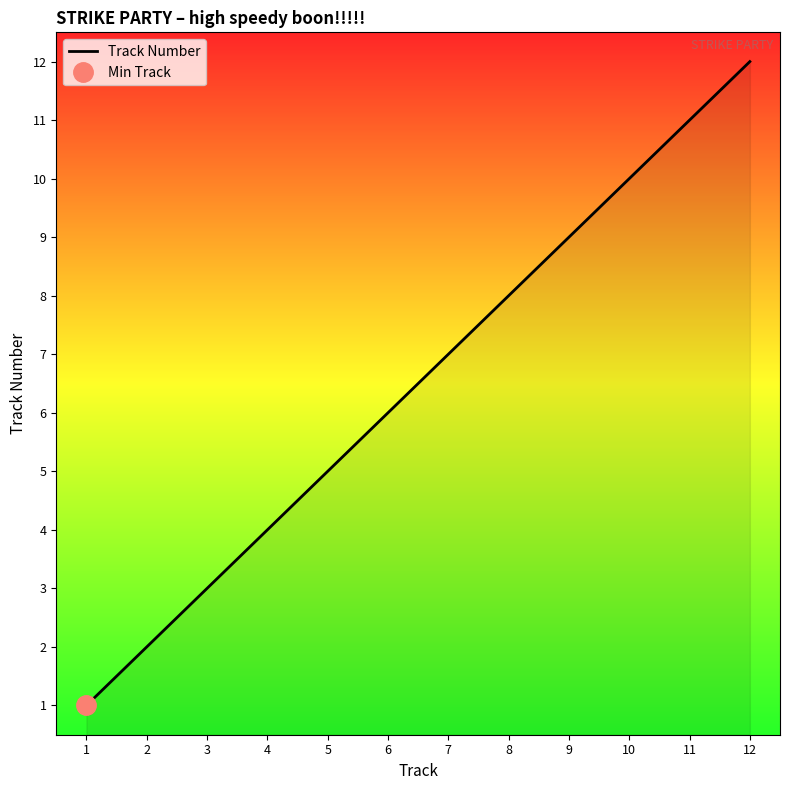

What is the value of the 5th point from the left?

5